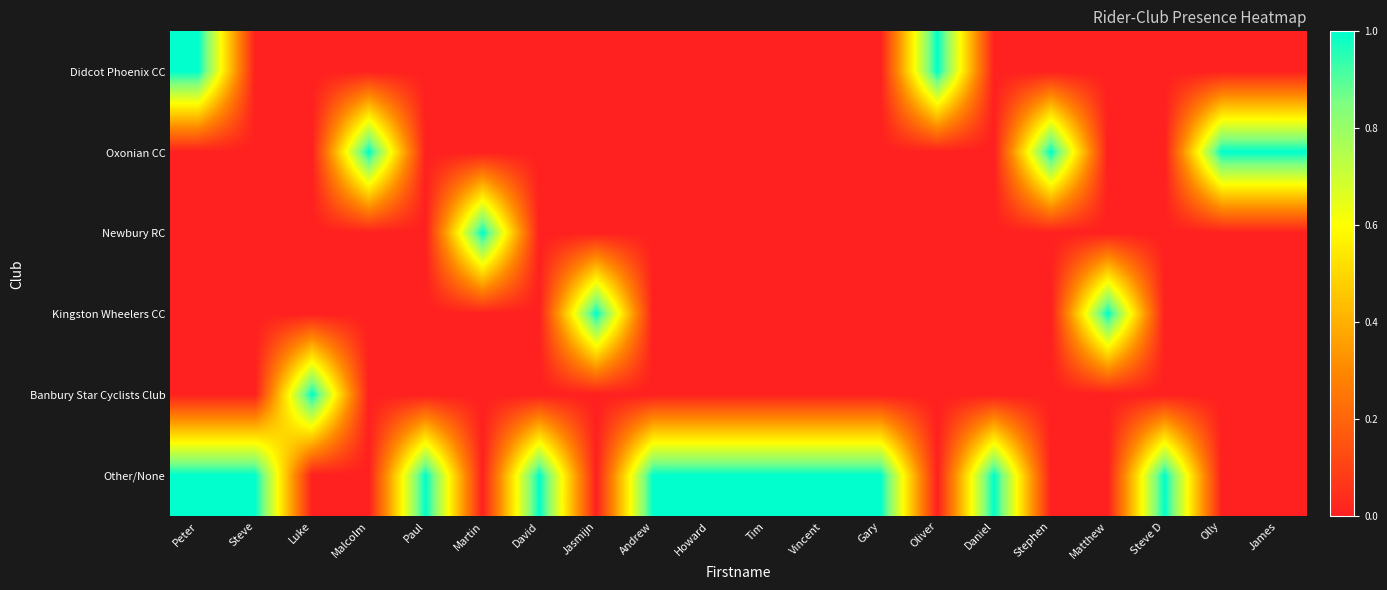

Reading right to left, transcribe all the data shown in this chart.

Didcot Phoenix CC: James=0	Olly=0	Steve D=0	Matthew=0	Stephen=0	Daniel=0	Oliver=1	Gary=0	Vincent=0	Tim=0	Howard=0	Andrew=0	Jasmijn=0	David=0	Martin=0	Paul=0	Malcolm=0	Luke=0	Steve=0	Peter=1
Oxonian CC: James=1	Olly=1	Steve D=0	Matthew=0	Stephen=1	Daniel=0	Oliver=0	Gary=0	Vincent=0	Tim=0	Howard=0	Andrew=0	Jasmijn=0	David=0	Martin=0	Paul=0	Malcolm=1	Luke=0	Steve=0	Peter=0
Newbury RC: James=0	Olly=0	Steve D=0	Matthew=0	Stephen=0	Daniel=0	Oliver=0	Gary=0	Vincent=0	Tim=0	Howard=0	Andrew=0	Jasmijn=0	David=0	Martin=1	Paul=0	Malcolm=0	Luke=0	Steve=0	Peter=0
Kingston Wheelers CC: James=0	Olly=0	Steve D=0	Matthew=1	Stephen=0	Daniel=0	Oliver=0	Gary=0	Vincent=0	Tim=0	Howard=0	Andrew=0	Jasmijn=1	David=0	Martin=0	Paul=0	Malcolm=0	Luke=0	Steve=0	Peter=0
Banbury Star Cyclists Club: James=0	Olly=0	Steve D=0	Matthew=0	Stephen=0	Daniel=0	Oliver=0	Gary=0	Vincent=0	Tim=0	Howard=0	Andrew=0	Jasmijn=0	David=0	Martin=0	Paul=0	Malcolm=0	Luke=1	Steve=0	Peter=0
Other/None: James=0	Olly=0	Steve D=1	Matthew=0	Stephen=0	Daniel=1	Oliver=0	Gary=1	Vincent=1	Tim=1	Howard=1	Andrew=1	Jasmijn=0	David=1	Martin=0	Paul=1	Malcolm=0	Luke=0	Steve=1	Peter=1